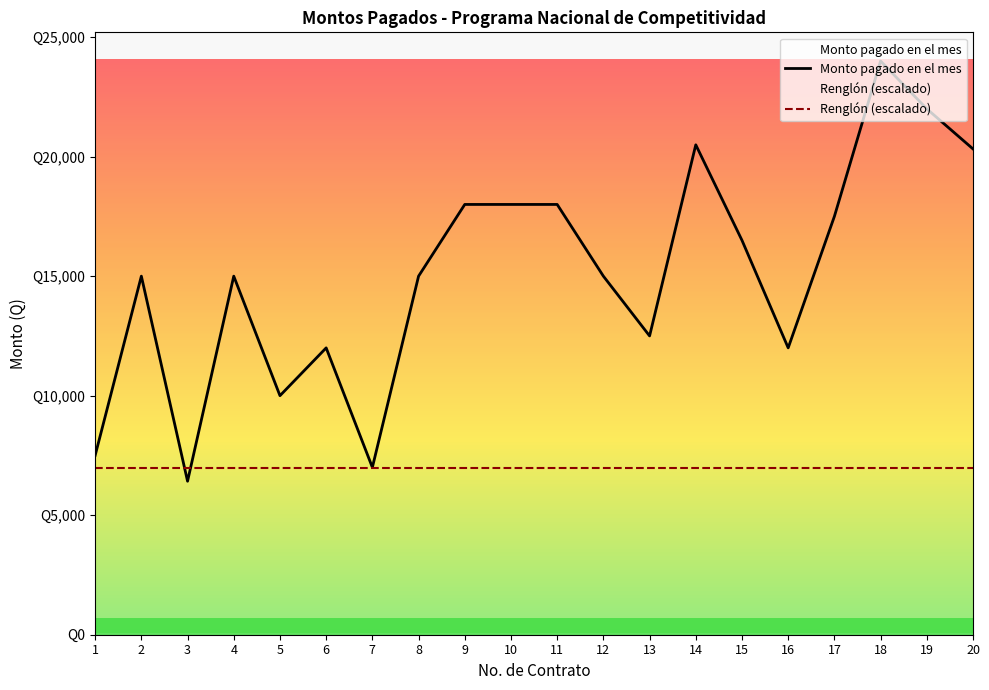

Where is the first local minimum for Monto pagado en el mes?

3